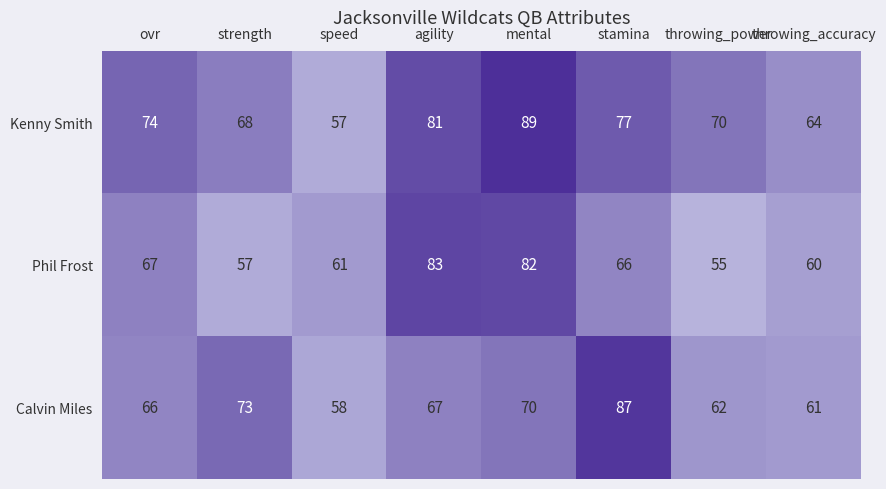

True or false: Phil Frost has a value of 82 at mental.

True